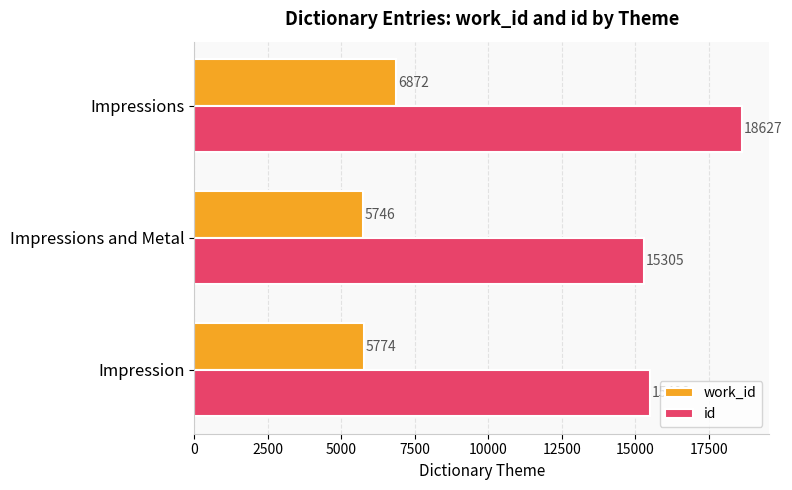

Rank the categories by work_id value from highest to lowest.

Impressions, Impression, Impressions and Metal